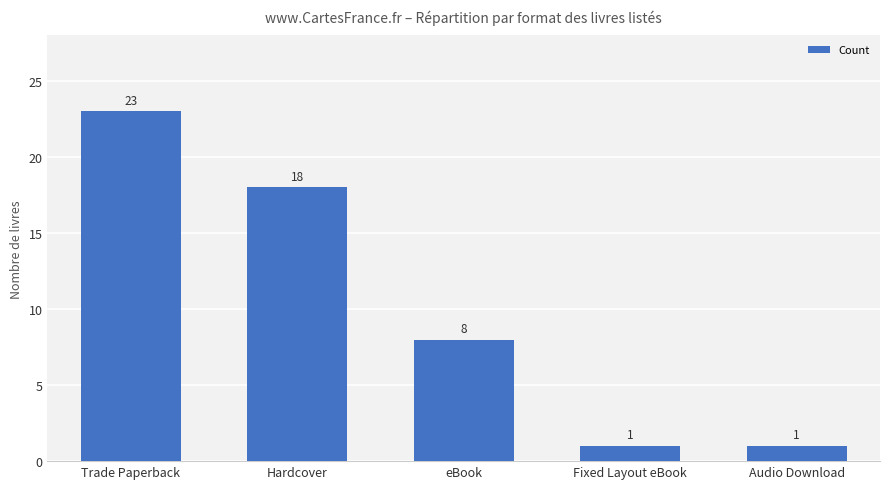

At which label does the data first exceed 8?

Trade Paperback